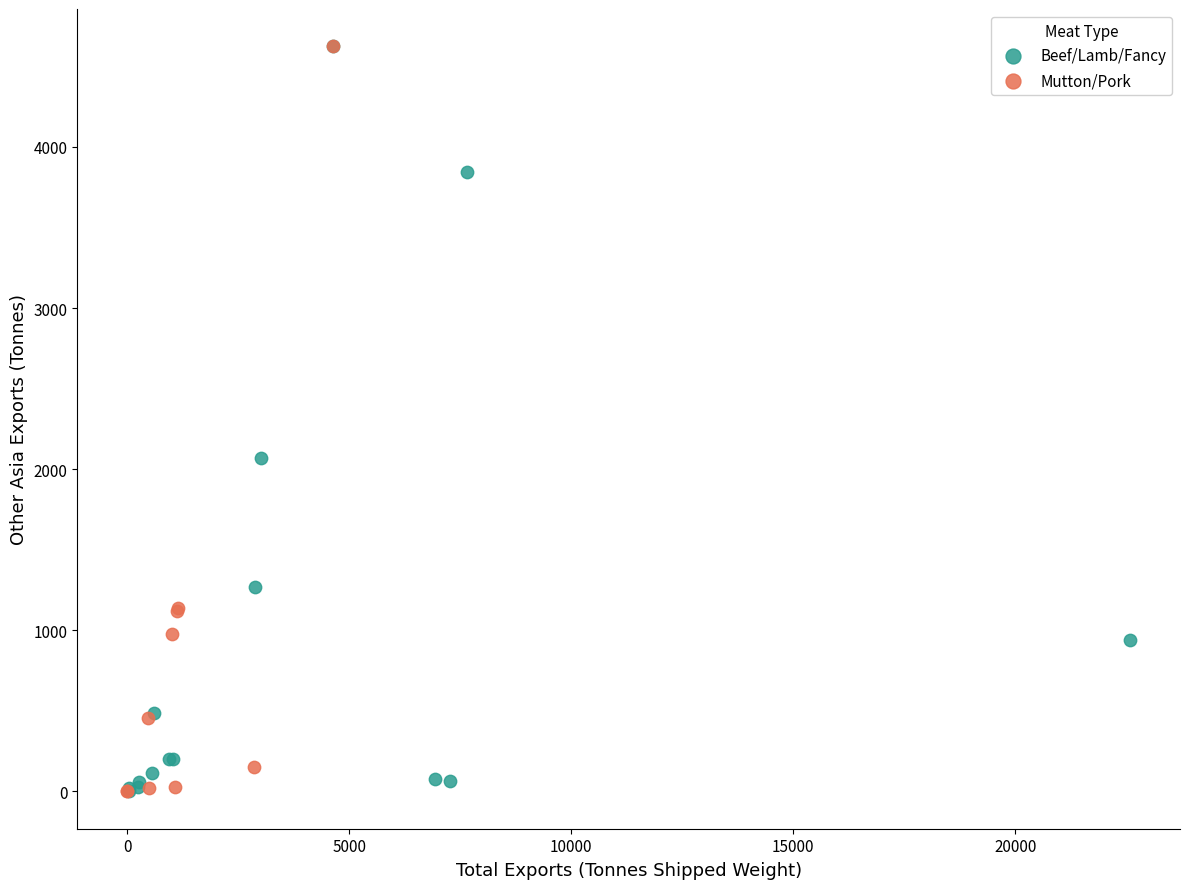

What are all the series names shown in the legend?

Beef/Lamb/Fancy, Mutton/Pork